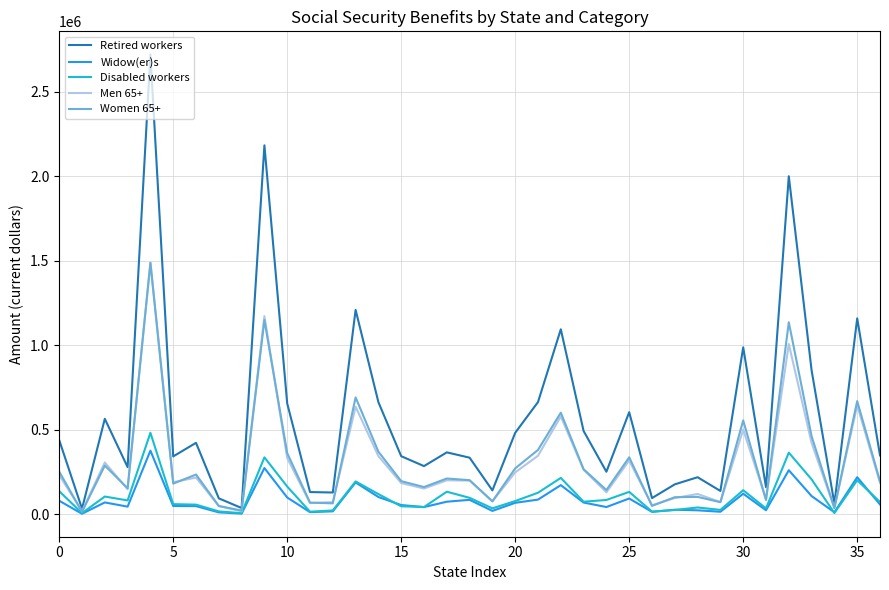

Which series has the largest total across all categories?

Retired workers